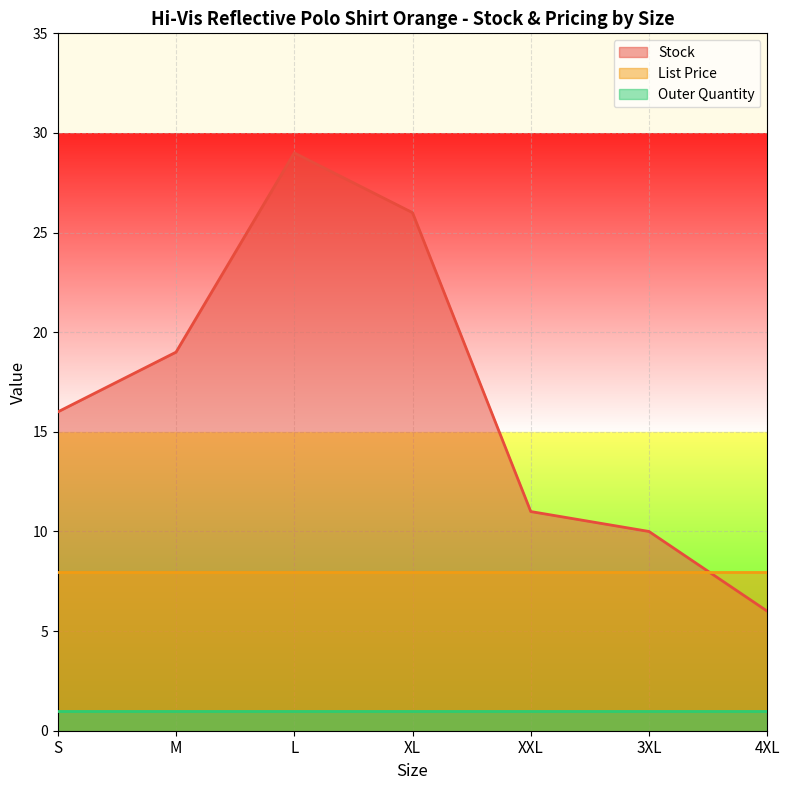

What is the label of the 6th point from the left?

3XL